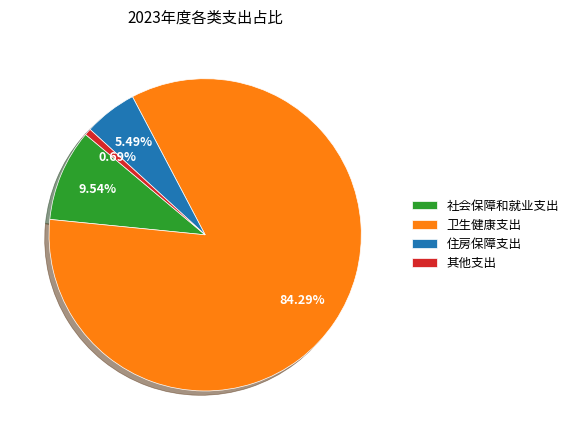

Is it true that 住房保障支出 is 5% of the pie?

True